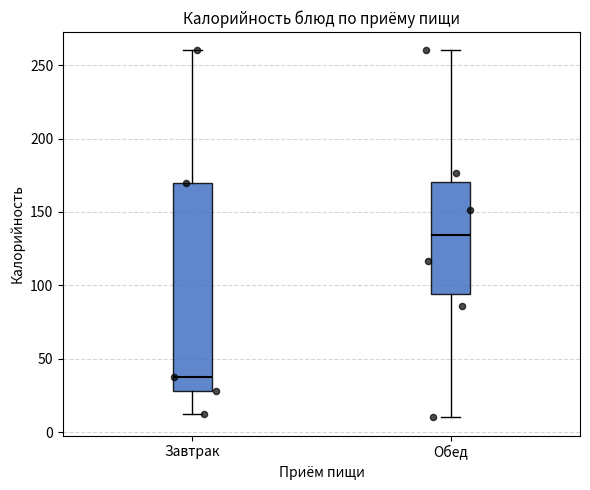

Reading left to right, read every box against the y-axis: the position of its median line, the range the box covers, and the ends of its whiskers. The values are not printed on the chart, so give them approximately, as read against the axis.

Завтрак: median 40, box 30 to 170, whiskers 10 to 260
Обед: median 135, box 95 to 170, whiskers 10 to 260